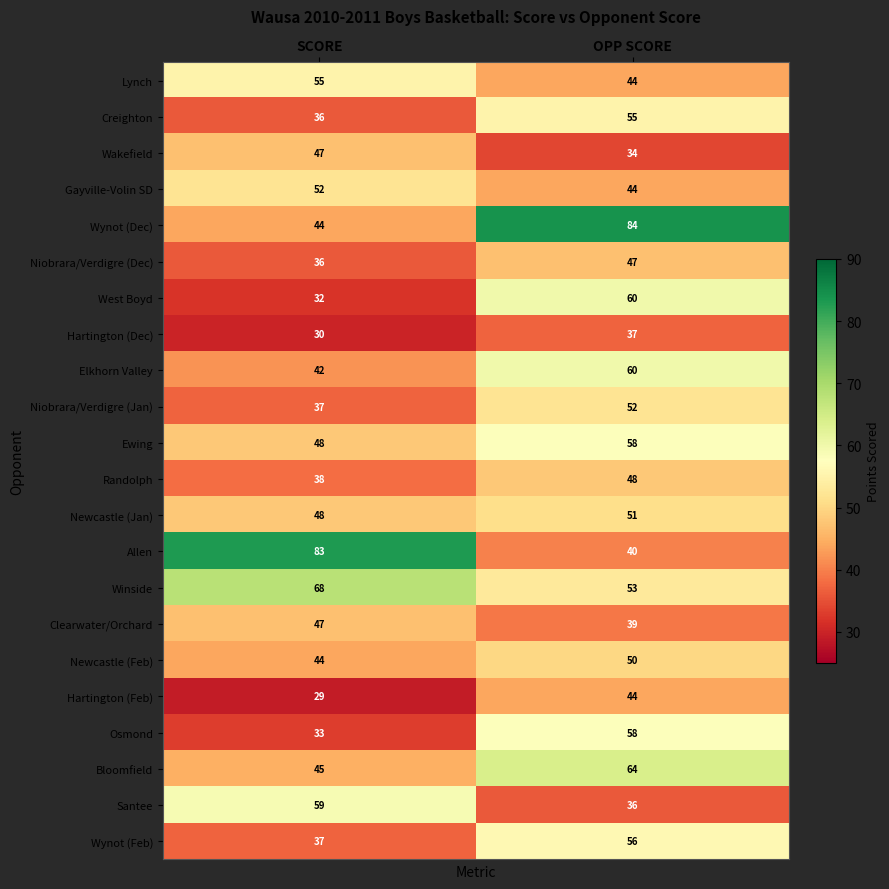

What is the spread (max minus min) of values at OPP SCORE?

50